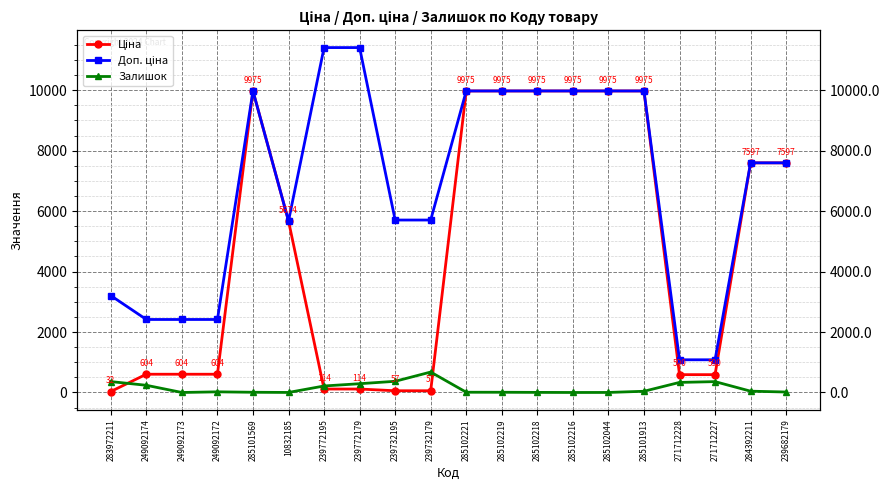

Which series has the largest total across all categories?

Доп. ціна